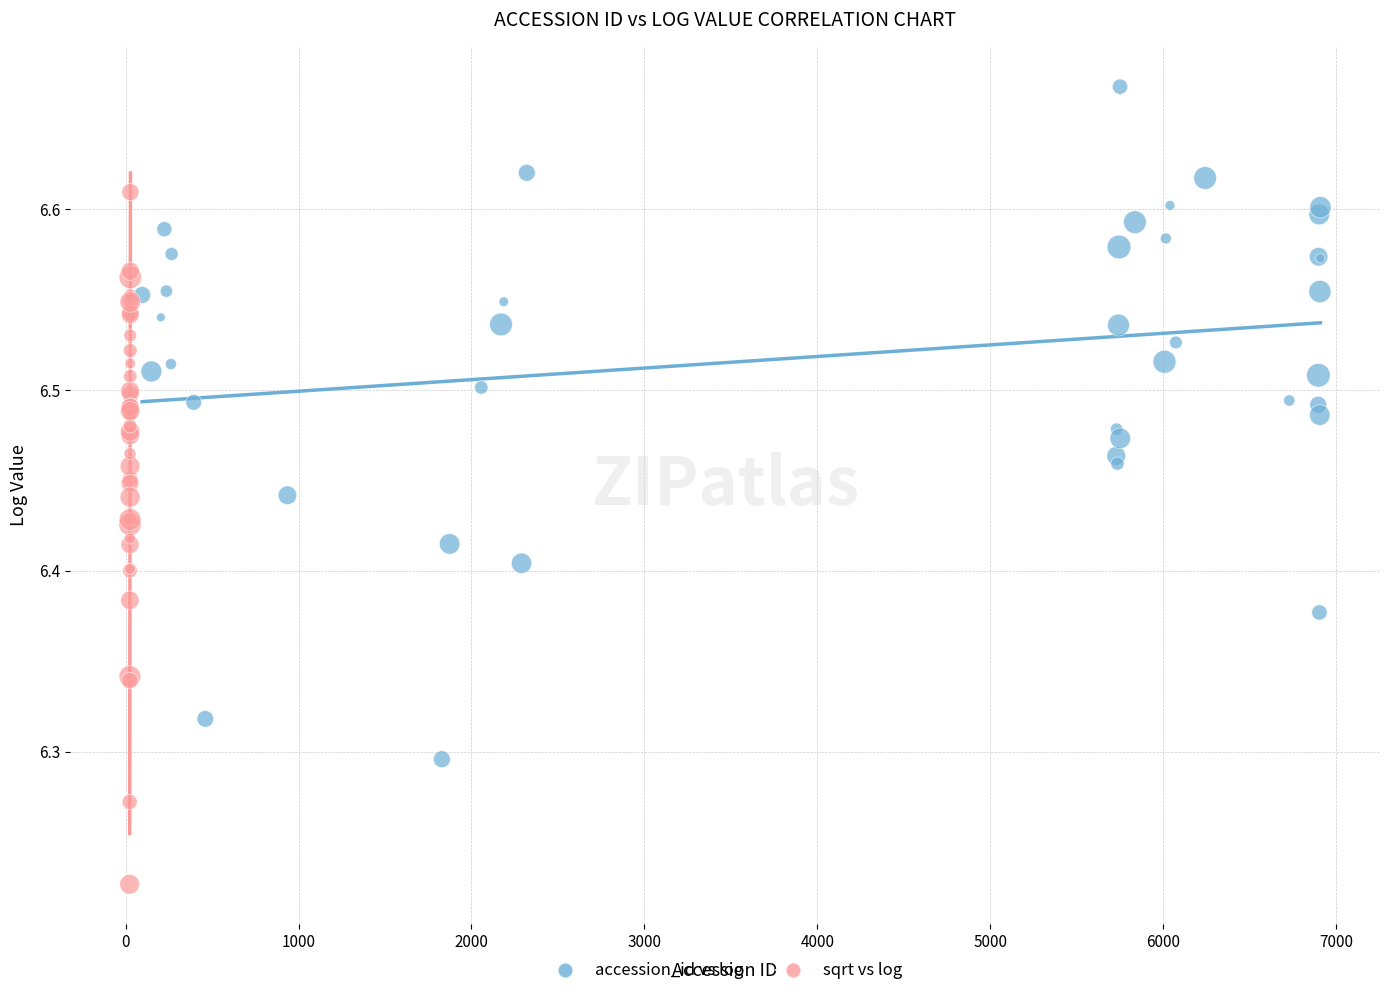

Which series contains the highest Y value?

accession_id vs log